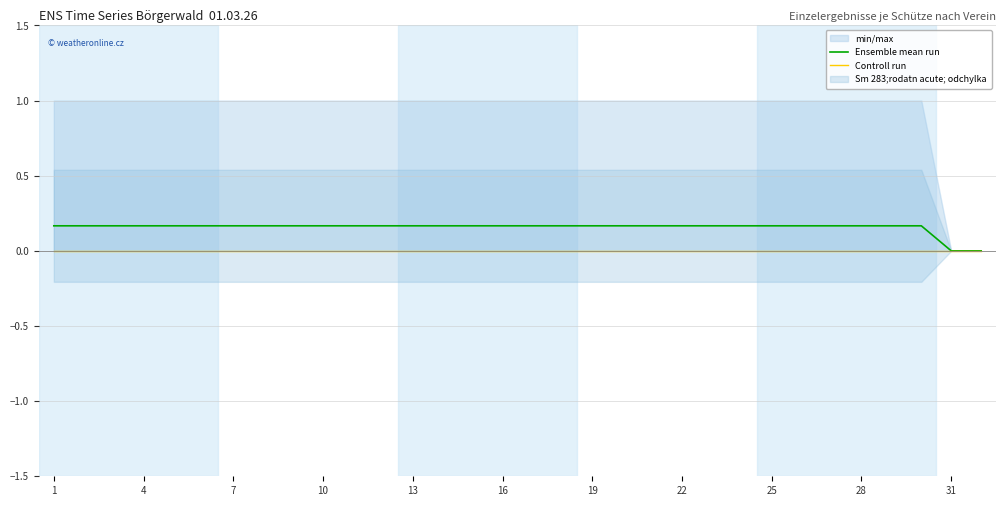

True or false: Controll run and Ensemble mean run cross at least once.

False